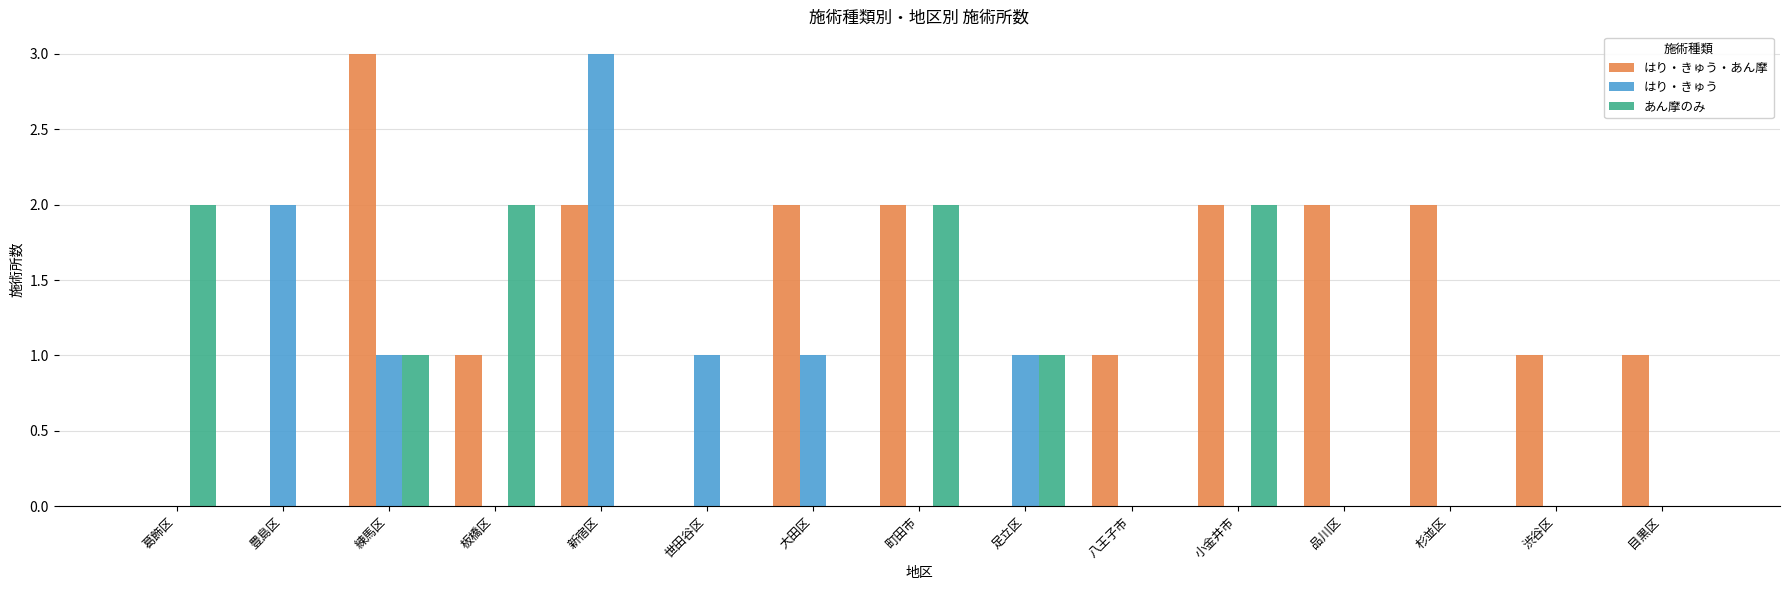

What is the maximum value shown in the chart?

3